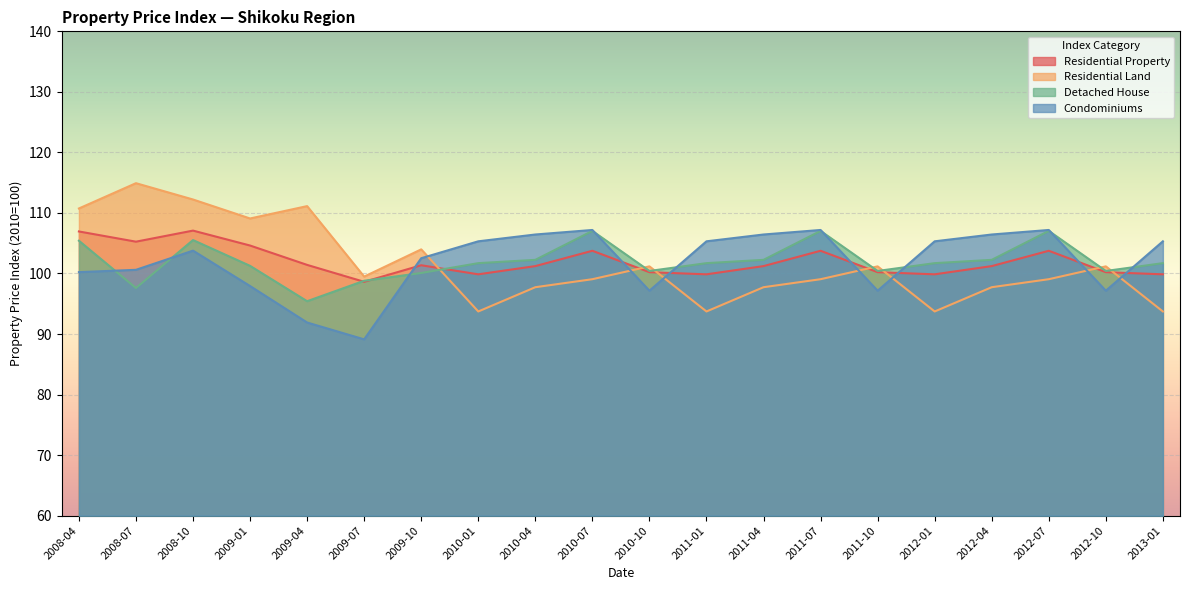

How many lines are shown in the chart?

4